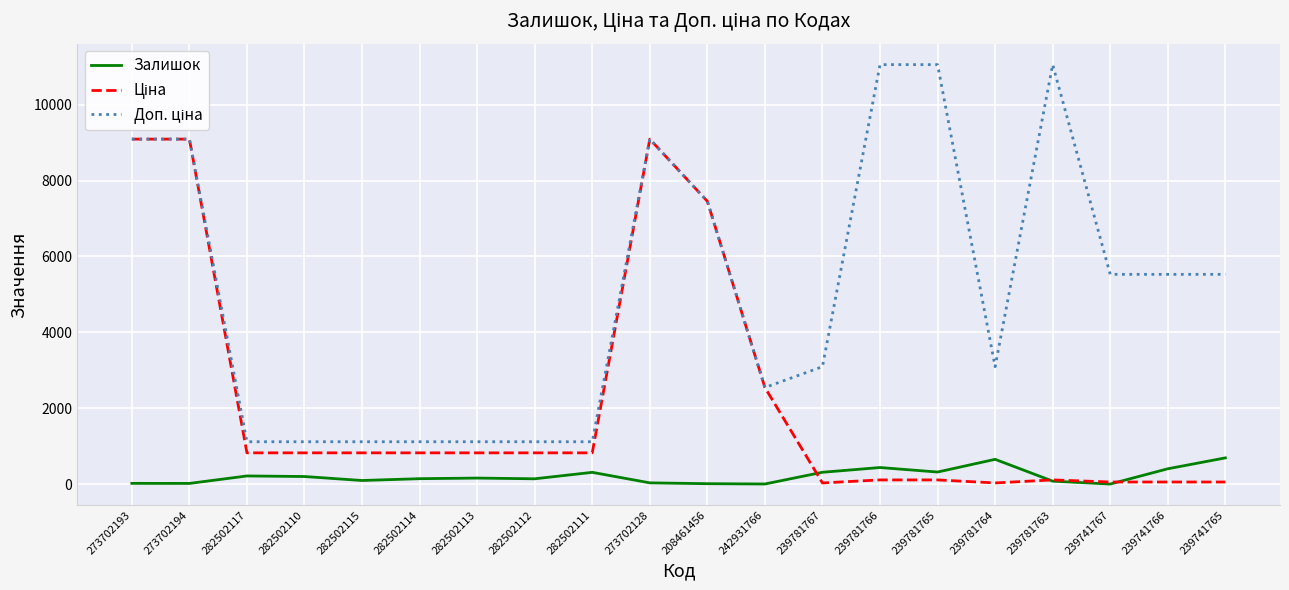

What is the difference between the Залишок values at 242931766 and 239781767?

309.0